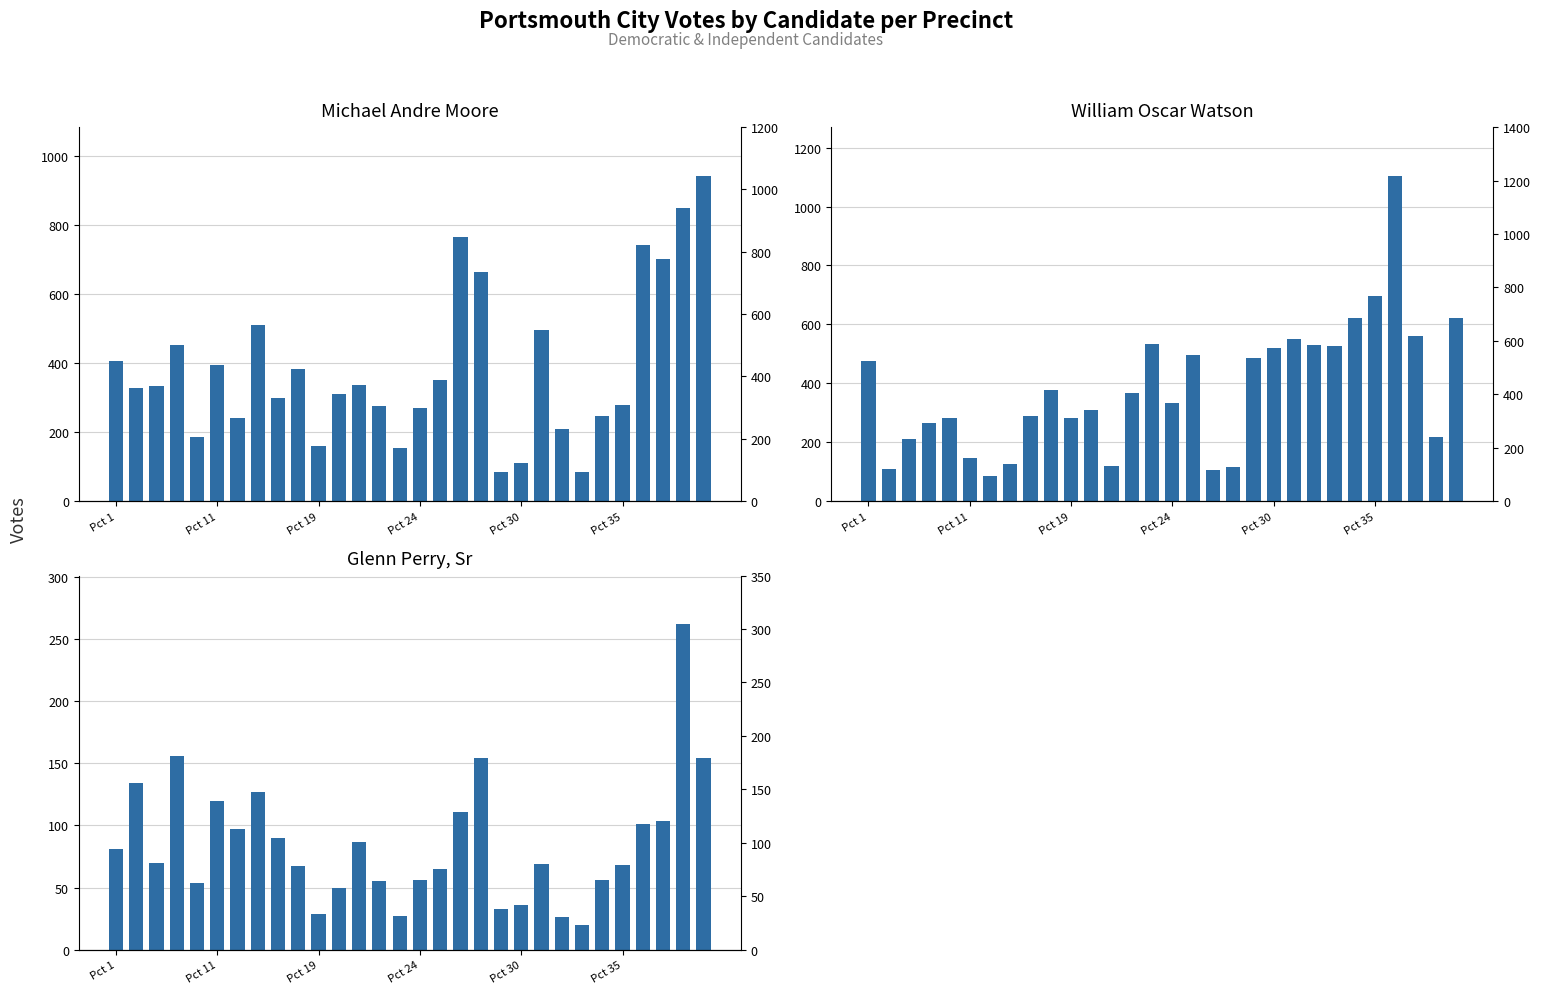

How many values in the William Oscar Watson series exceed 368?

14